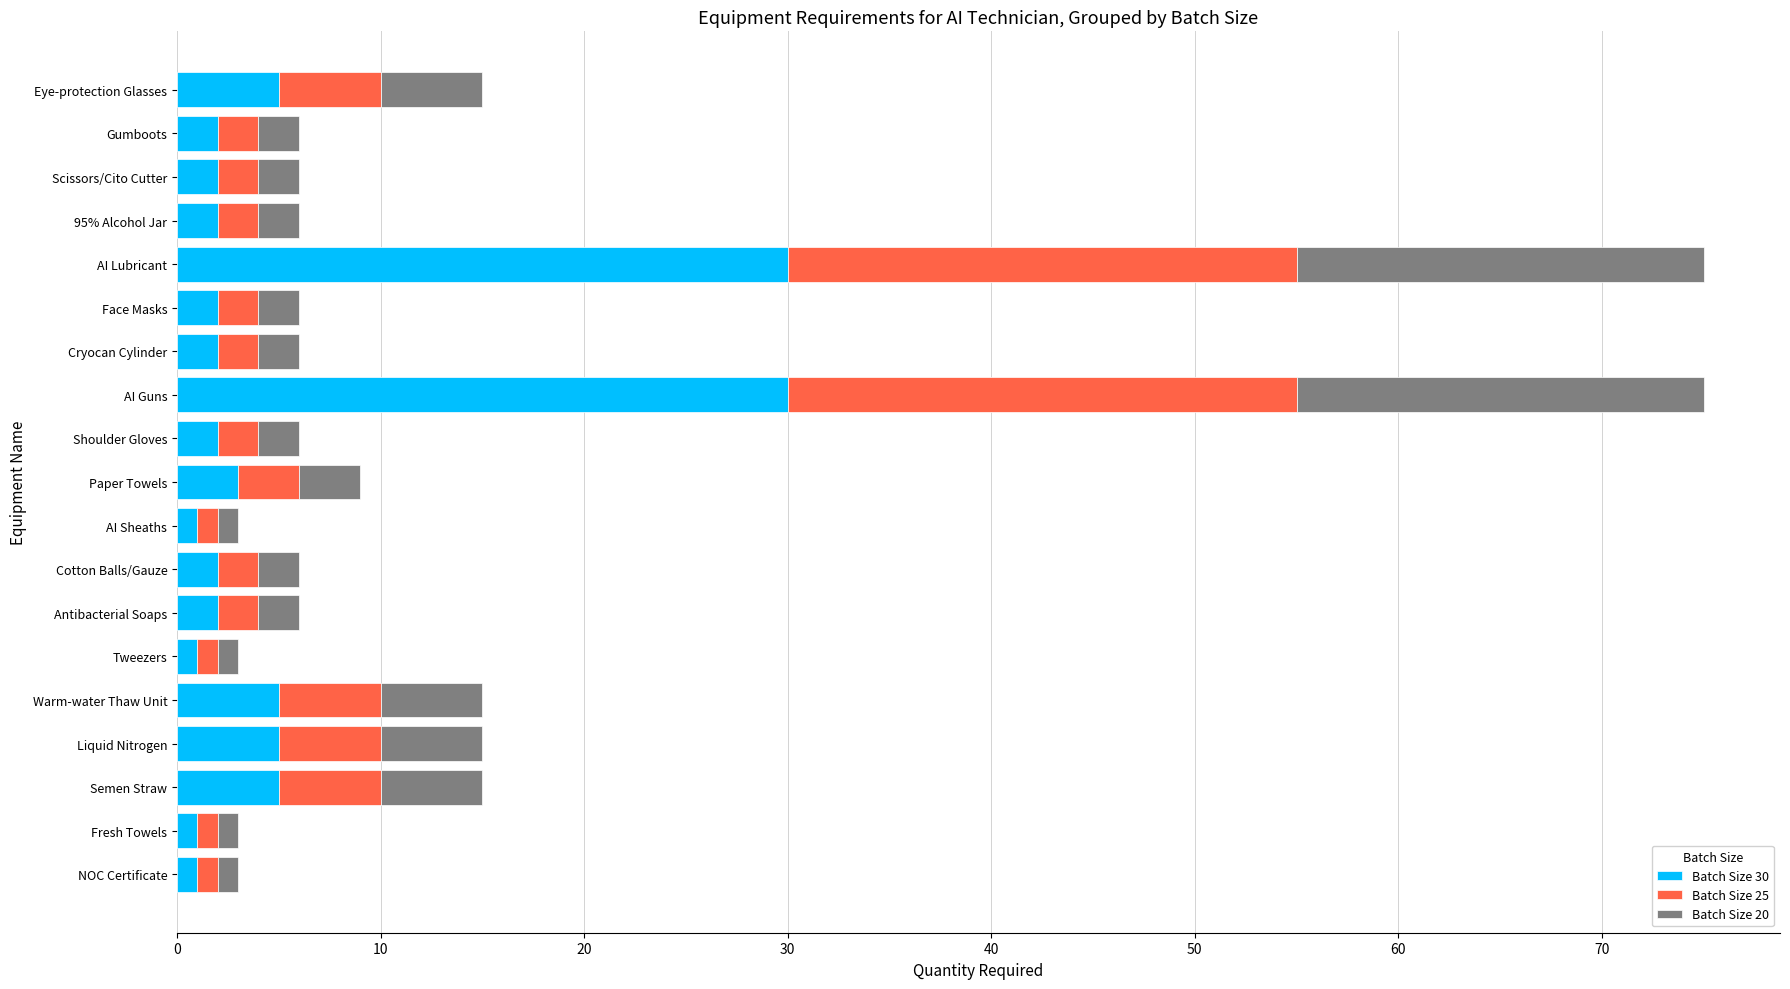

What is the total value across all series at AI Guns?

75